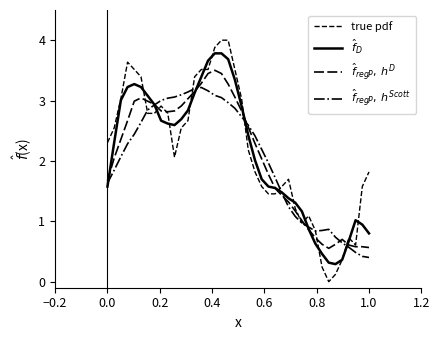

Rank the series by their average value, from highest to lowest.

true pdf, $\hat{f}_D$, $\hat{f}_{regP},\, h^D$, $\hat{f}_{regP},\, h^{Scott}$